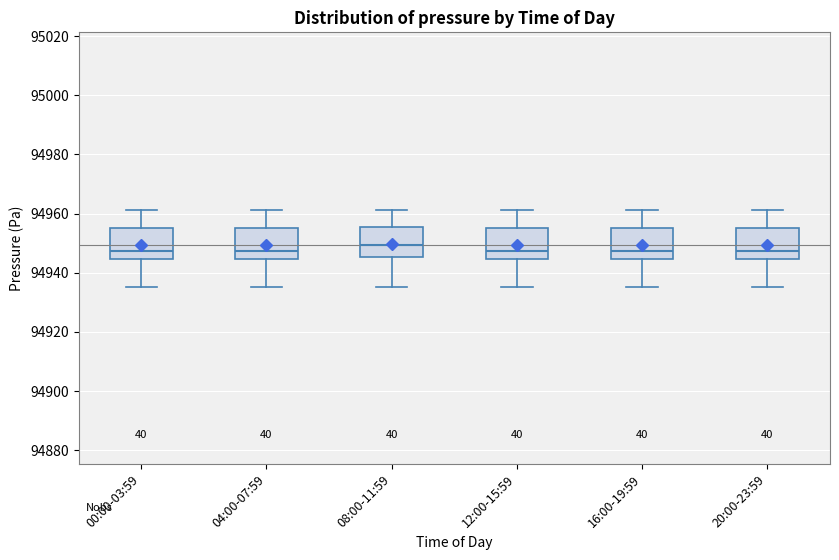

Reading left to right, transcribe this box plot: for each box, give where its median line is, the range the box spans, and where its two whiskers end, as read against the y-axis. The values are not printed on the chart, so give them approximately, as read against the axis.

00:00-03:59: median 94948, box 94944 to 94956, whiskers 94936 to 94962
04:00-07:59: median 94948, box 94944 to 94956, whiskers 94936 to 94962
08:00-11:59: median 94950, box 94946 to 94956, whiskers 94936 to 94962
12:00-15:59: median 94948, box 94944 to 94956, whiskers 94936 to 94962
16:00-19:59: median 94948, box 94944 to 94956, whiskers 94936 to 94962
20:00-23:59: median 94948, box 94944 to 94956, whiskers 94936 to 94962